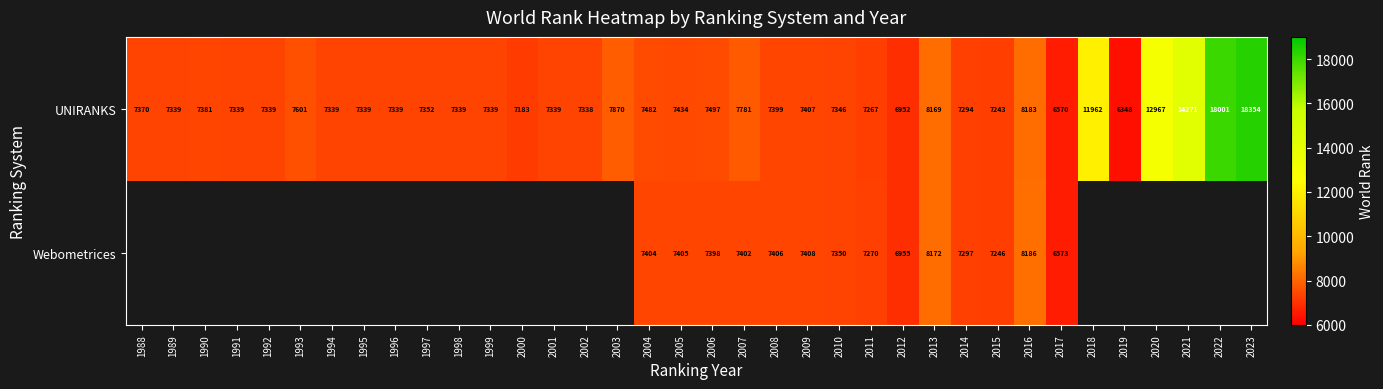

The value of UNIRANKS at 2003 is 13960. True or false?

False